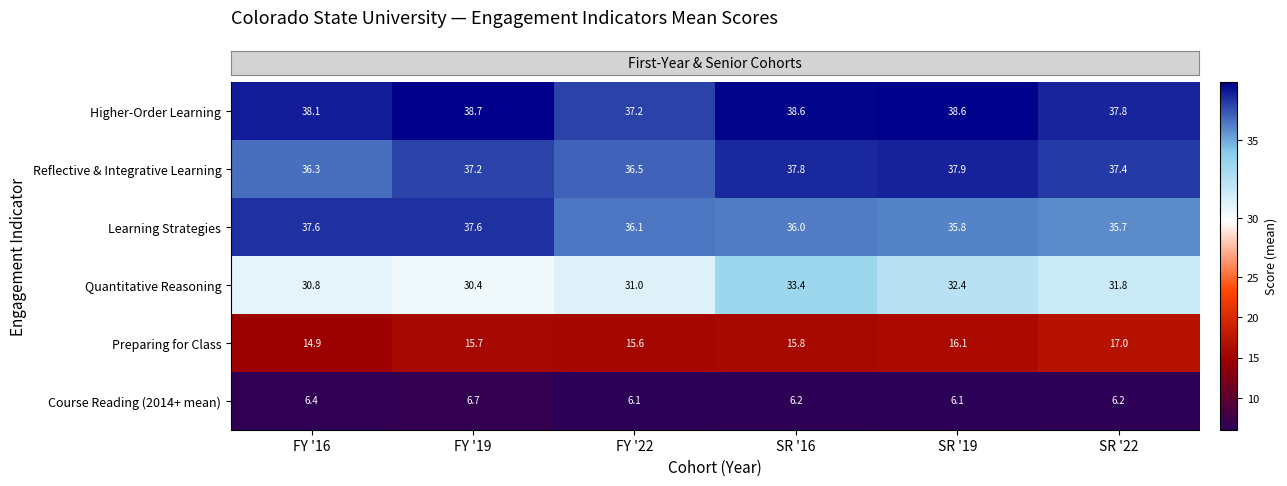

How many categories are shown in the chart?

6